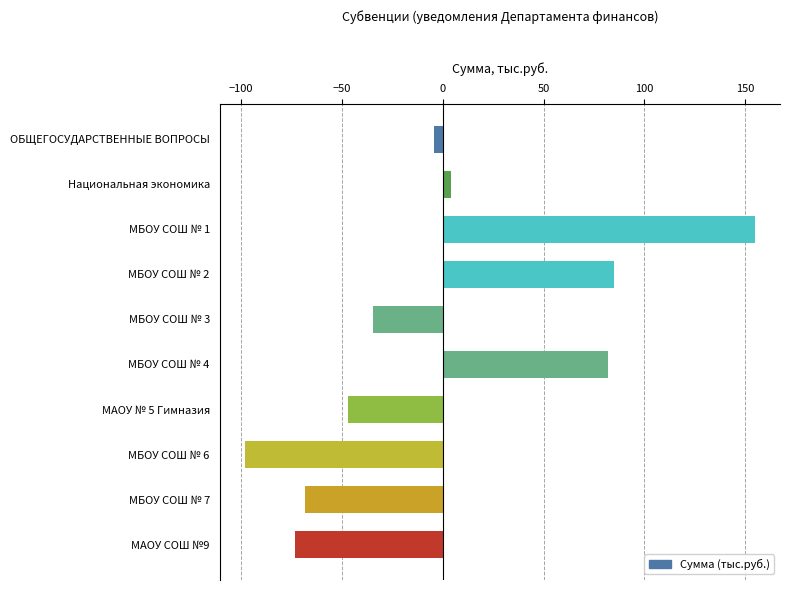

Reading top to bottom, what are all the values shown in this chart?

-4.3	4.3	154.7	84.9	-34.8	82.2	-47.2	-98.1	-68.4	-73.3